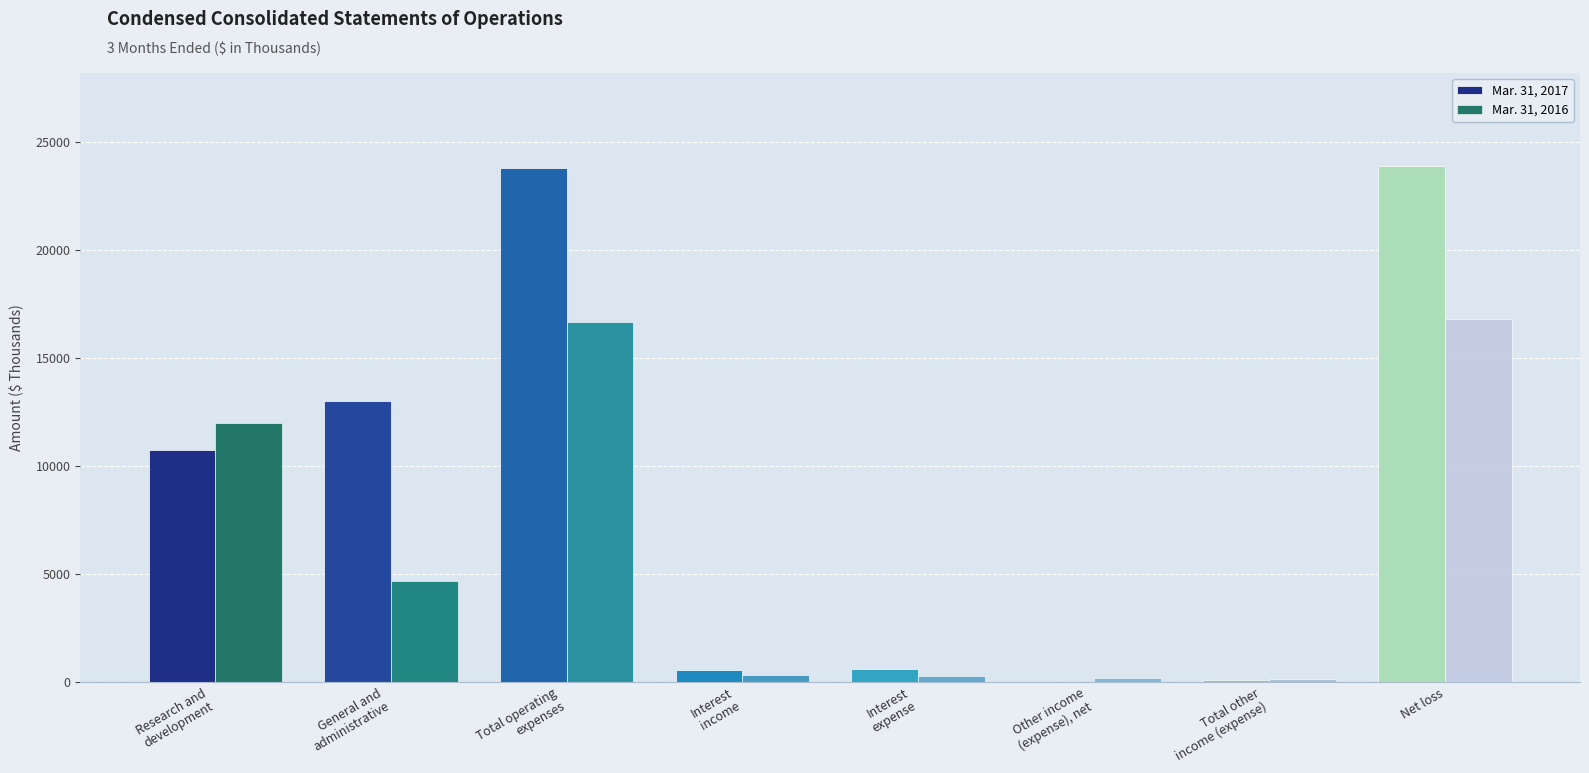

The Mar. 31, 2016 series shows 24771 at Net loss. True or false?

False